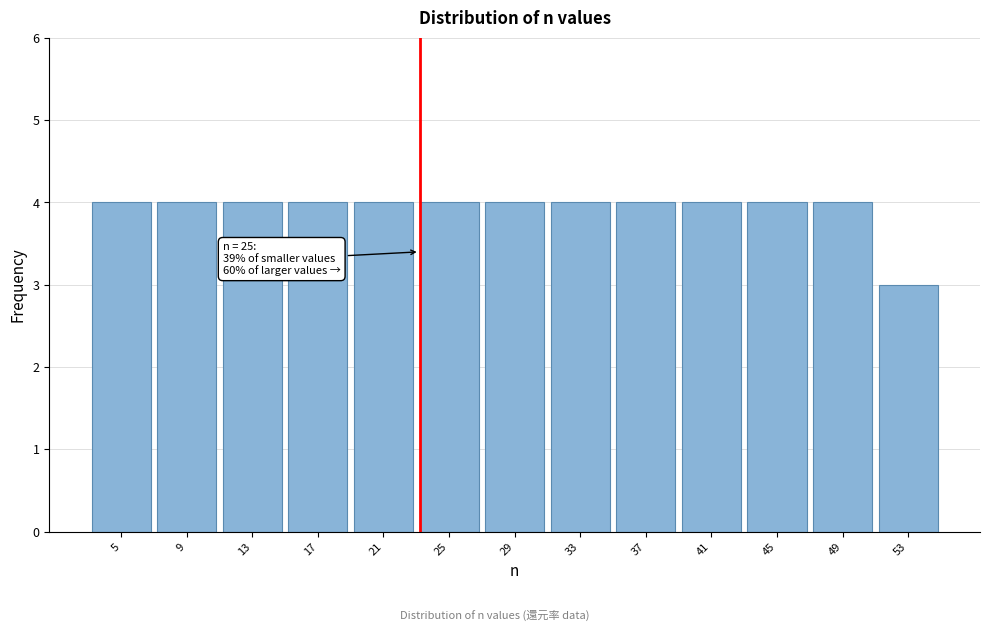

Reading left to right, list all the values displayed in this chart.

5=4	9=4	13=4	17=4	21=4	25=4	29=4	33=4	37=4	41=4	45=4	49=4	53=3